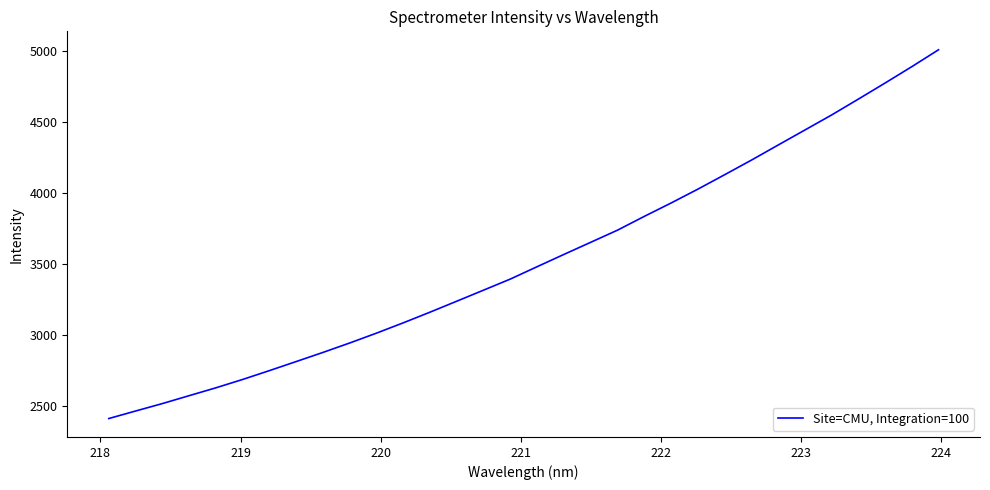

What is the maximum value shown in the chart?

5006.5